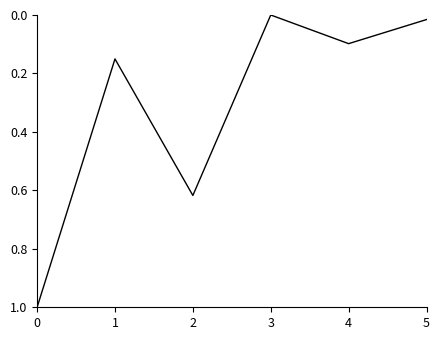

Where is the first local minimum?

1